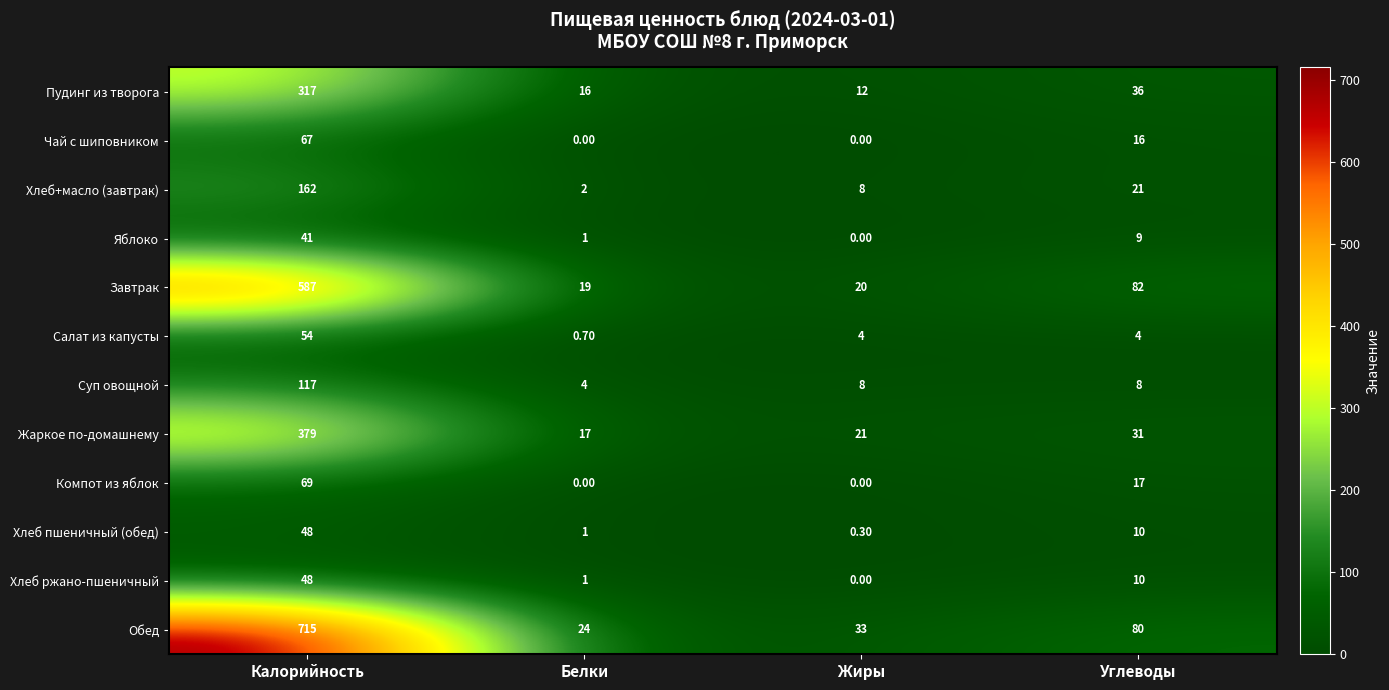

Which category has the highest value across all series?

Калорийность